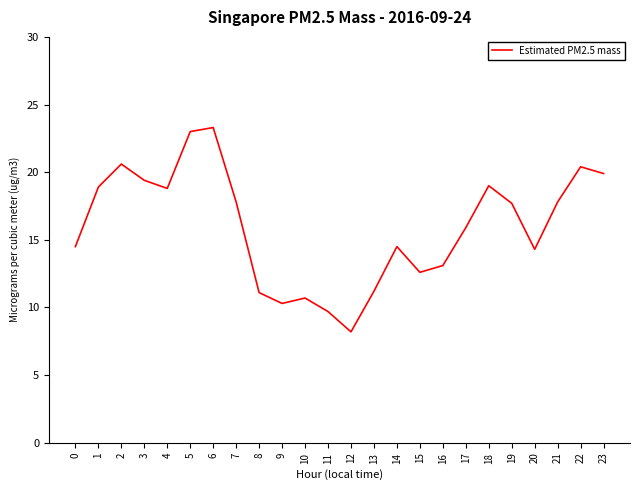

What is the smallest value displayed?

8.2